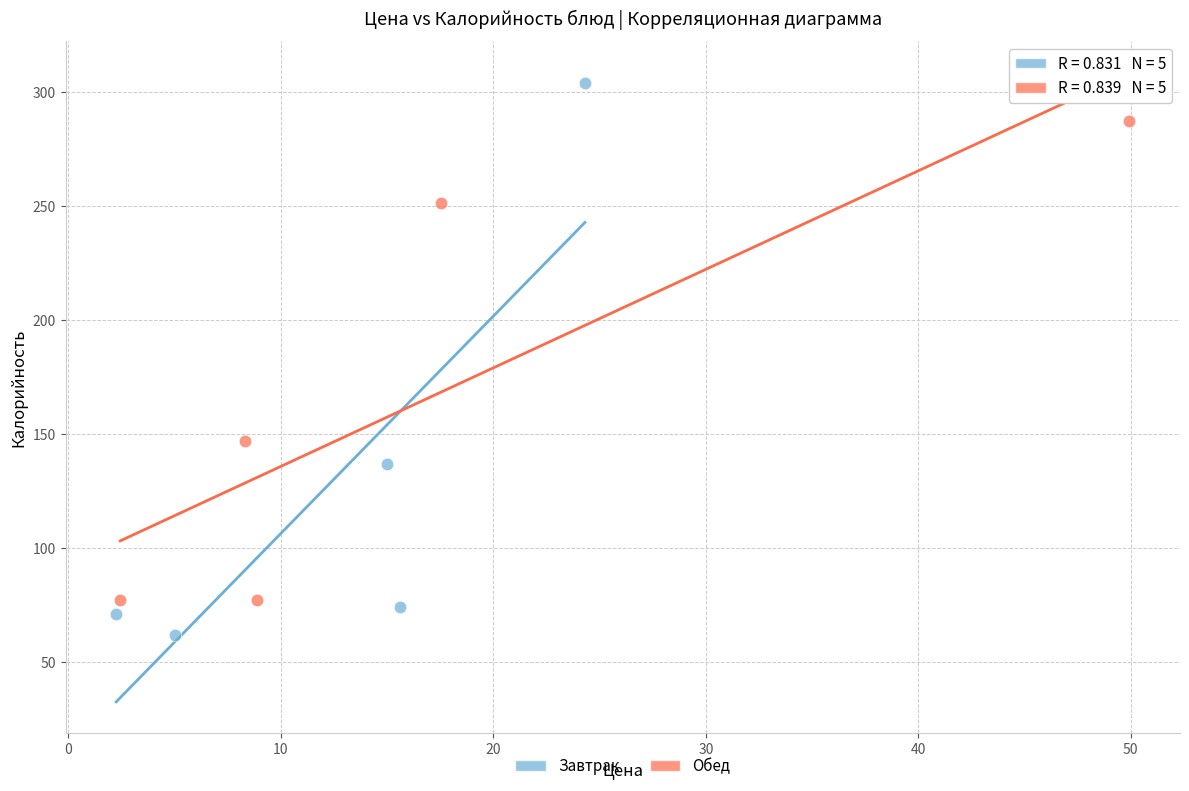

Which series has the largest Y range (max minus min)?

Завтрак